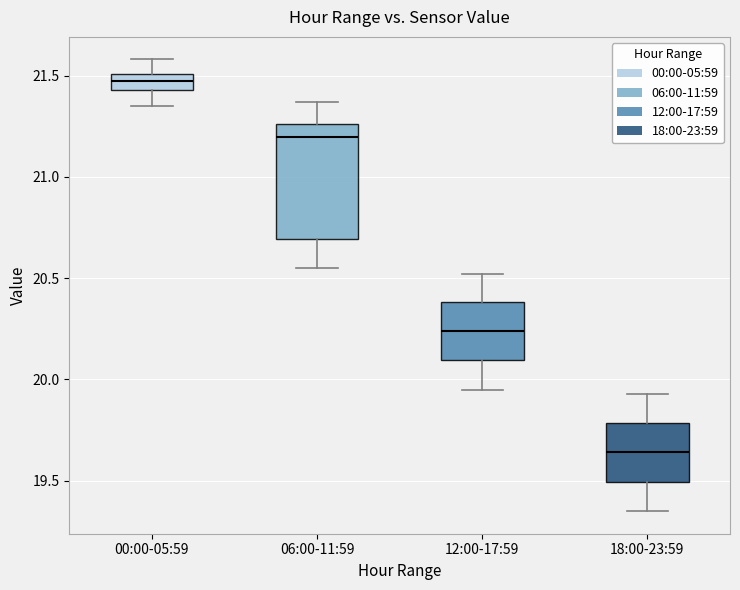

Where does the upper whisker of the box for 12:00-17:59 end on the y-axis? The values are not printed on the chart, so give them approximately, as read against the axis.

20.50